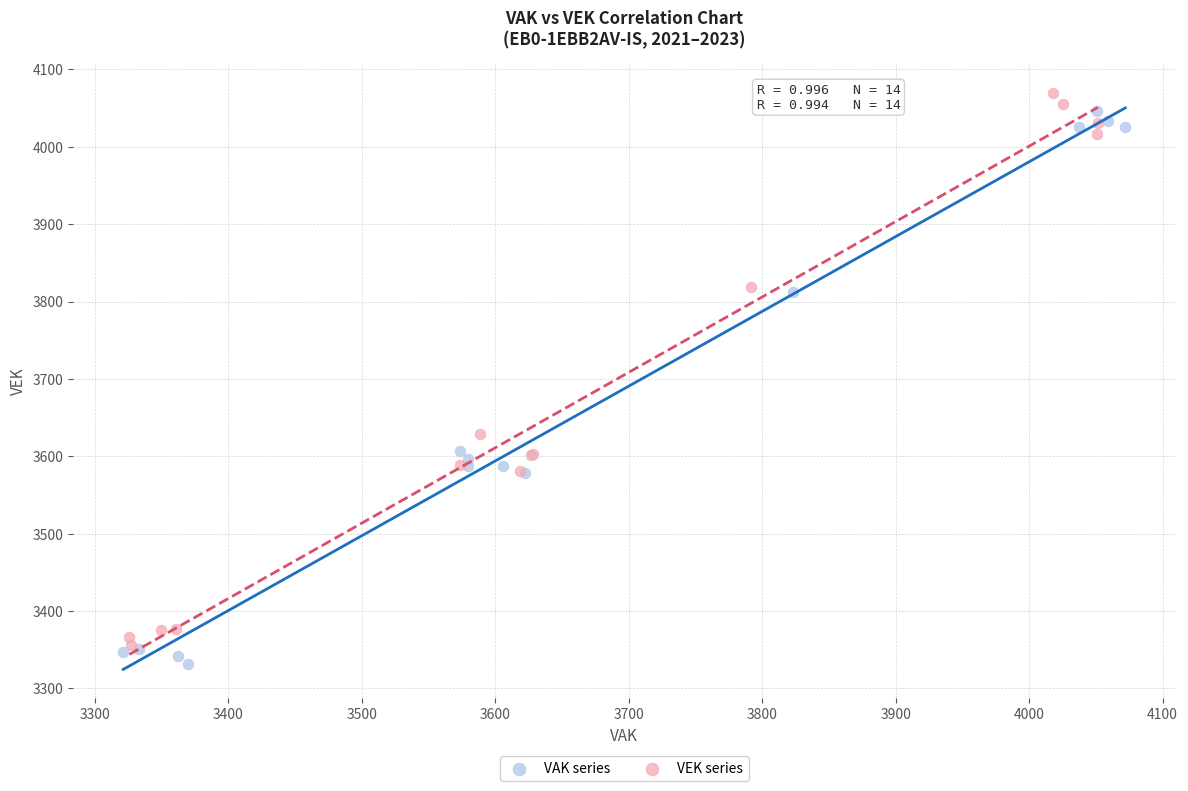

Which series reaches the minimum Y coordinate?

VAK series